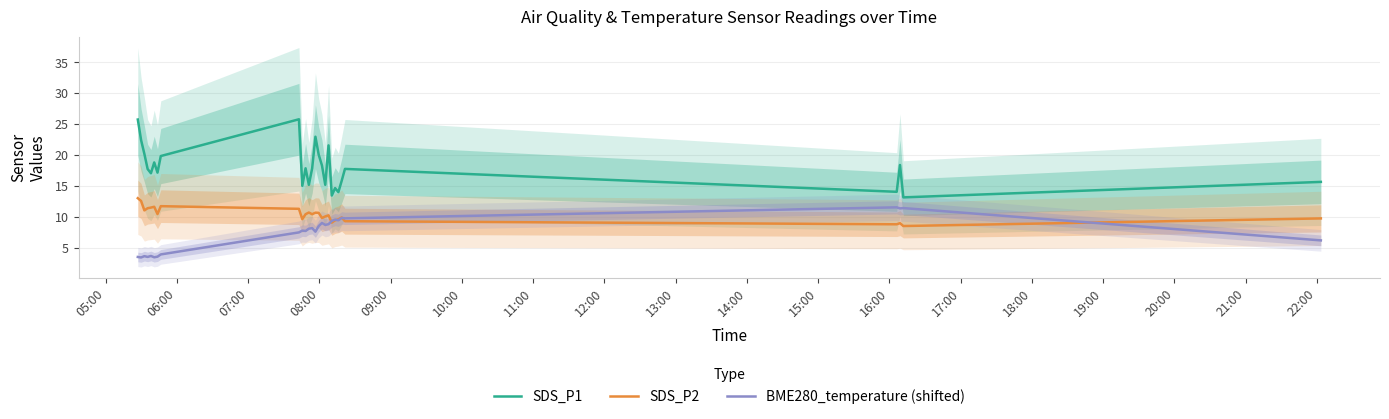

What is the lowest value of the SDS_P2 series?

8.5